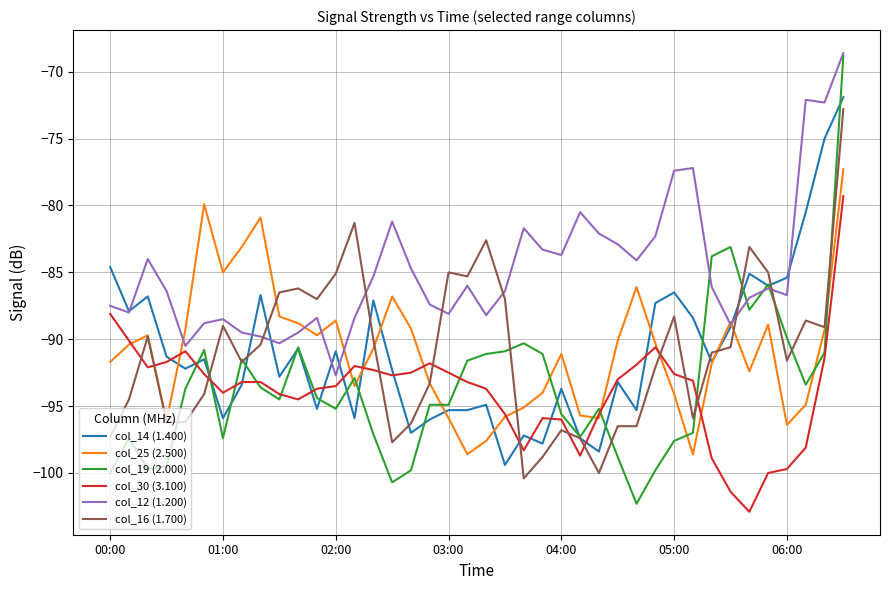

What is the greatest value displayed?

-68.6